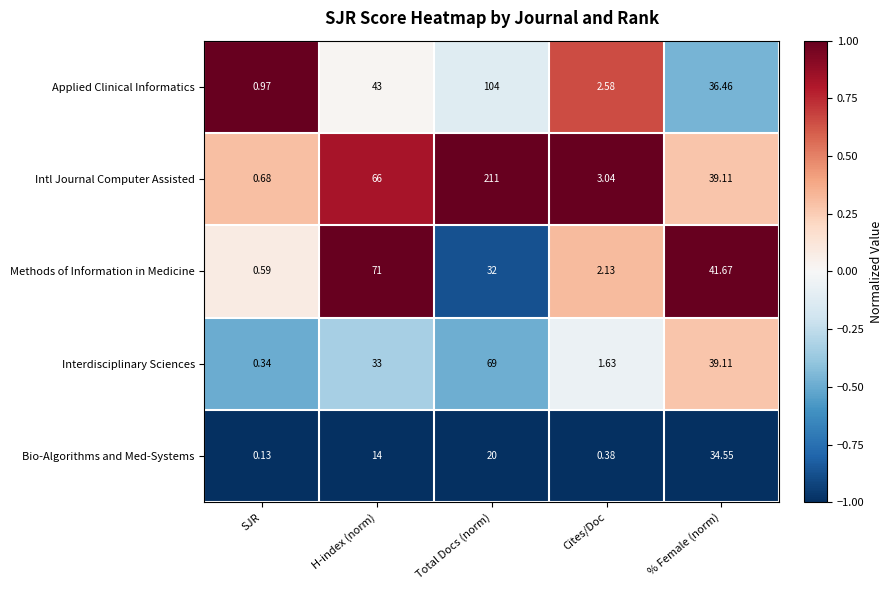

Is the value of Bio-Algorithms and Med-Systems at SJR greater than the value of Methods of Information in Medicine at SJR?

No